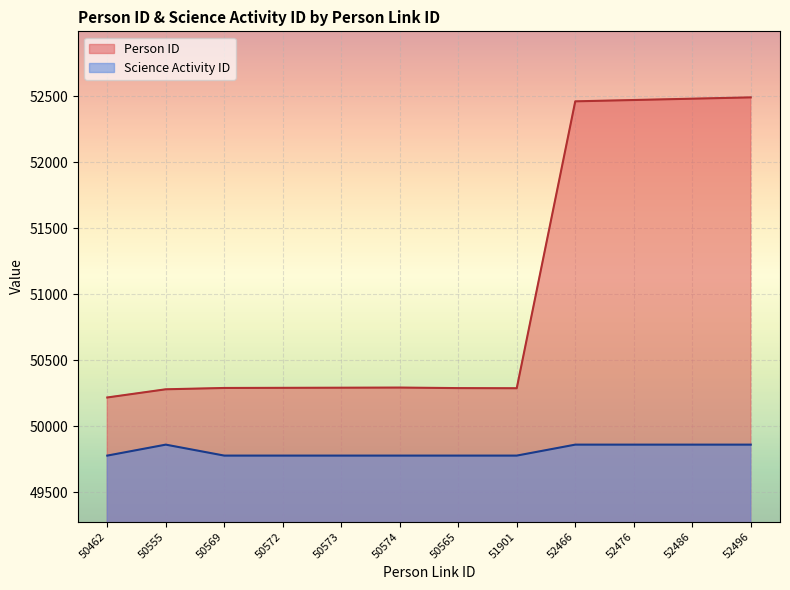

At which label does Person ID first exceed 50293?

50574